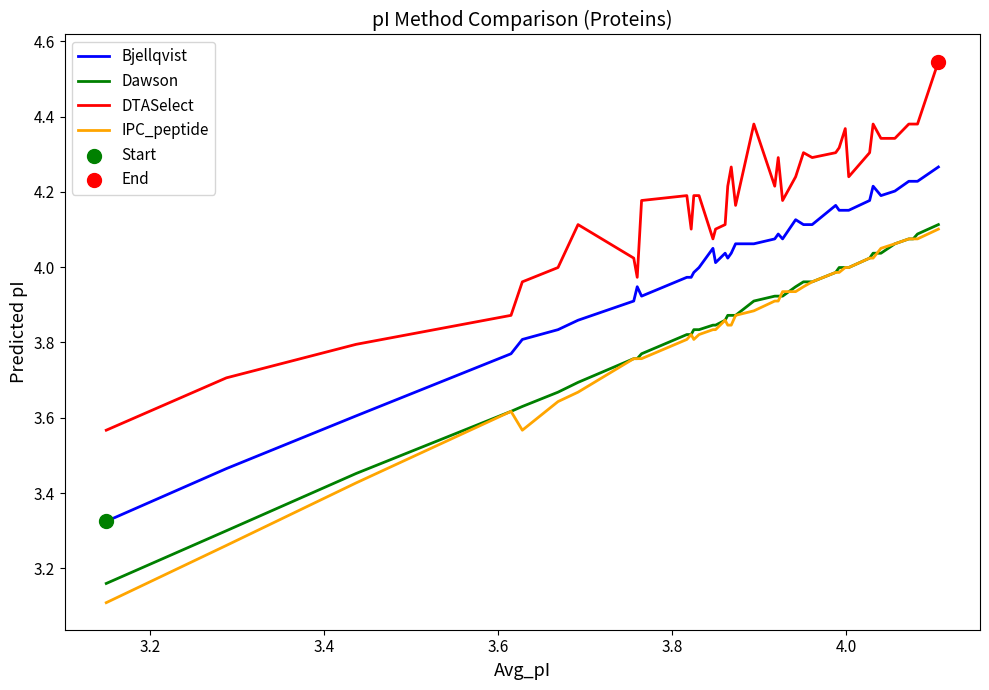

Which series has the largest range (max minus min)?

IPC_peptide